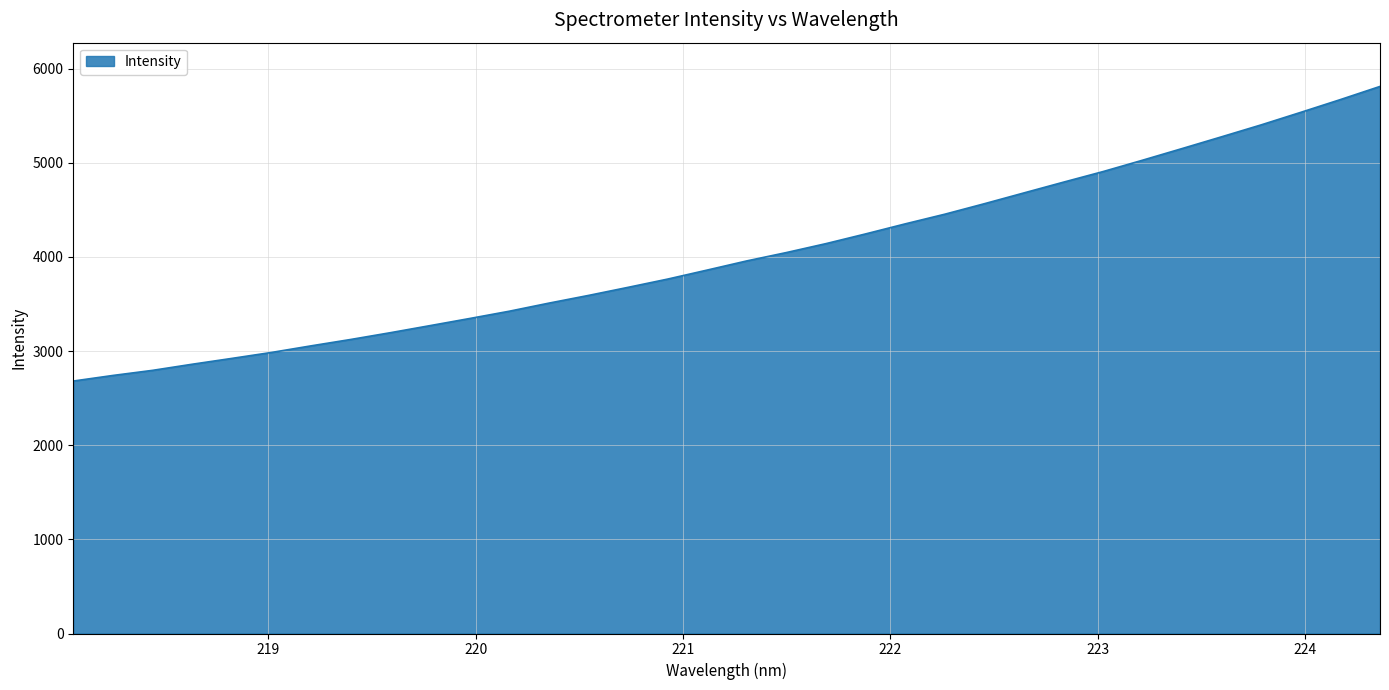

What is the difference between the maximum and minimum values?

3129.0